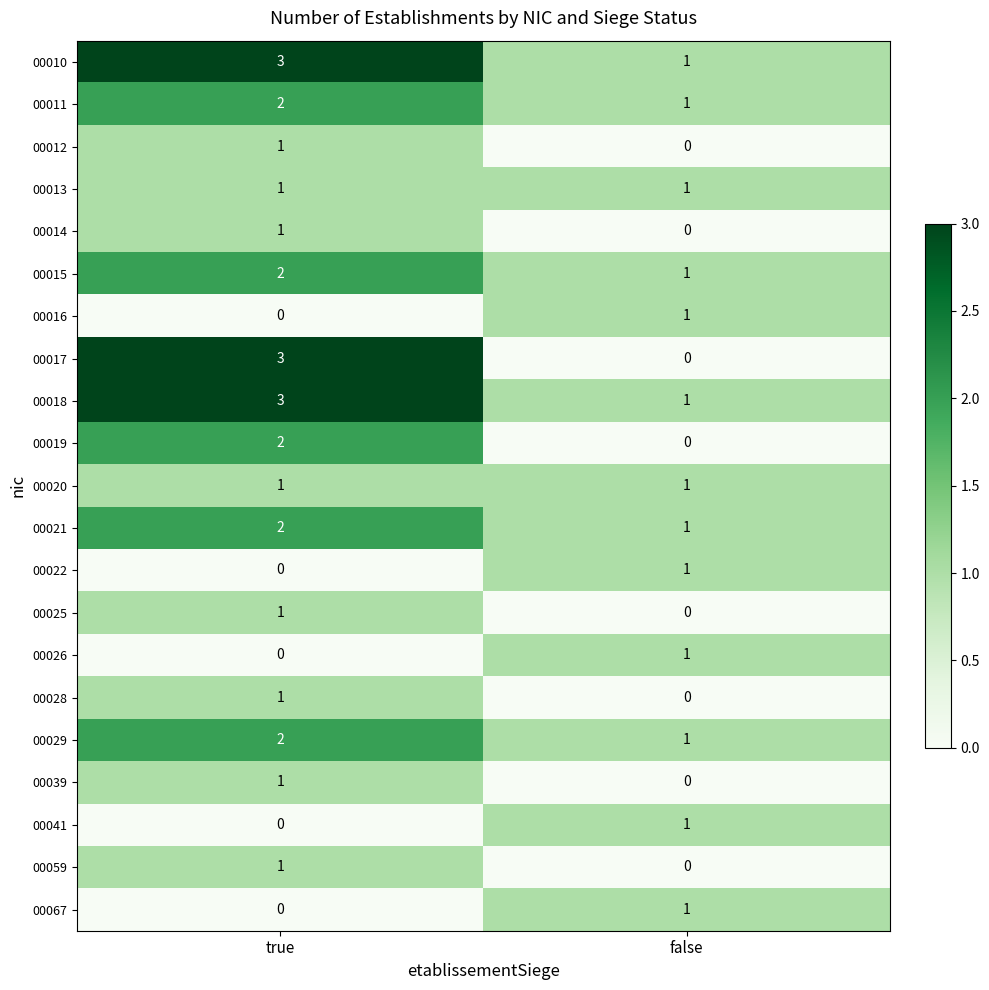

Where is 00022 nearest to the value 0?

true